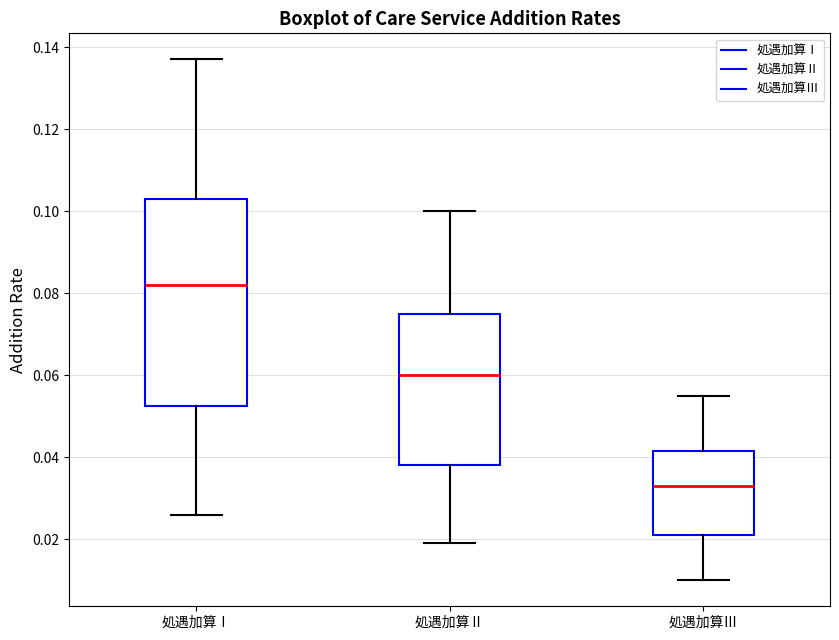

Comparing the boxes themselves (not the whiskers), which one is the tallest?

処遇加算Ⅰ